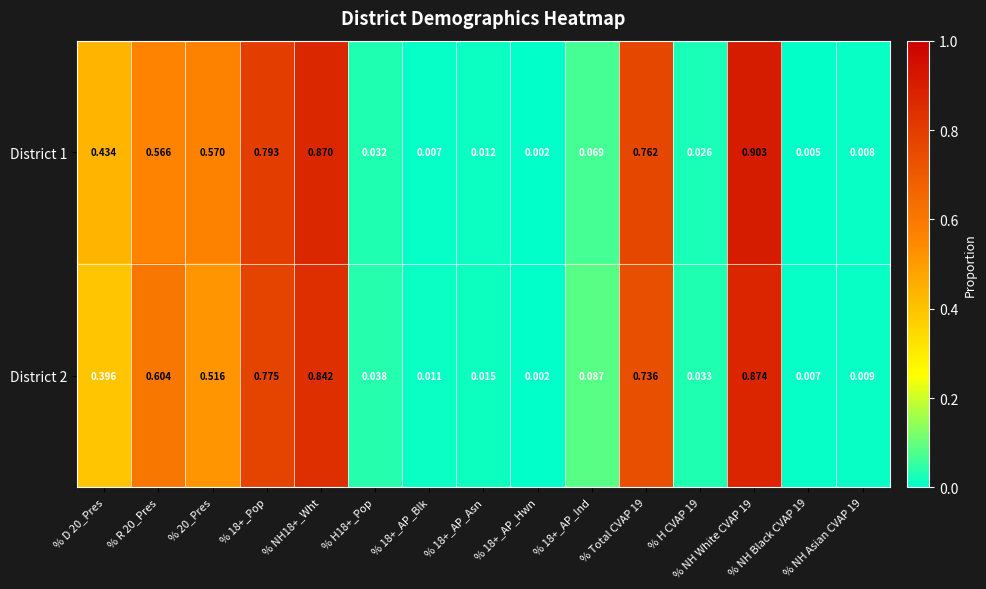

At % NH Asian CVAP 19, list the series in order from smallest to largest.

District 1, District 2